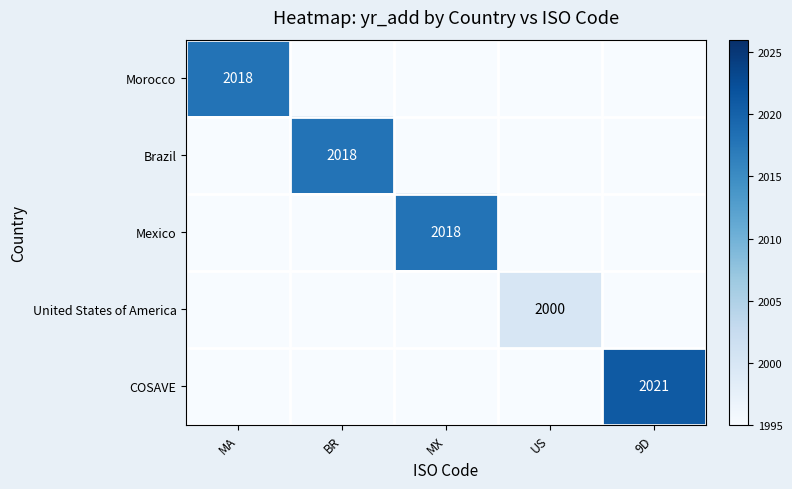

What is the total value across all series at 9D?

10001